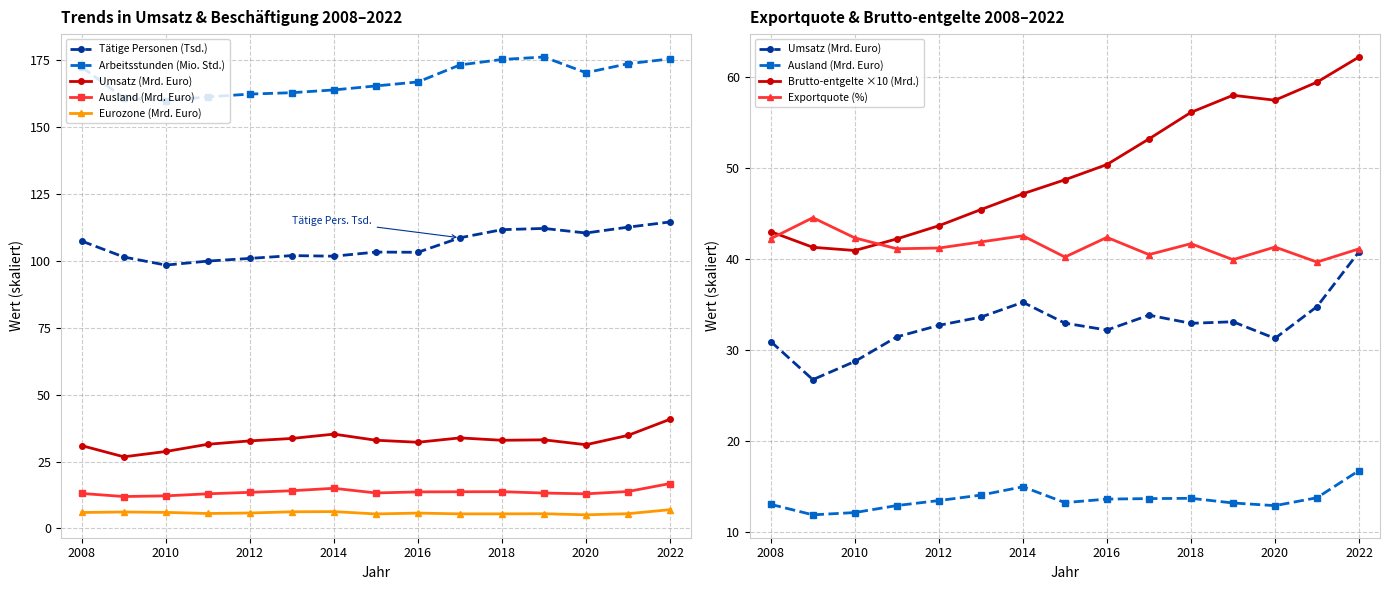

List the series in order of their peak value, highest first.

Geleistete Arbeitsstunden (1000 Std.), Tätige Personen, Umsatz insgesamt (1000 Euro), Ausland (1000 Euro), Eurozone (1000 Euro)